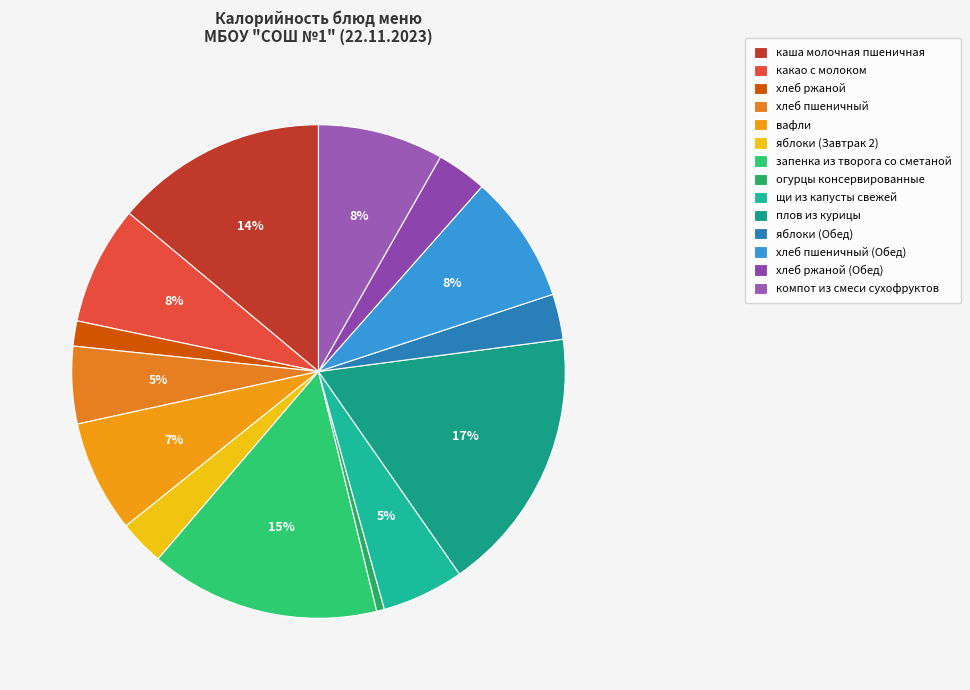

To the nearest percent, what is the average slice percentage?

7%